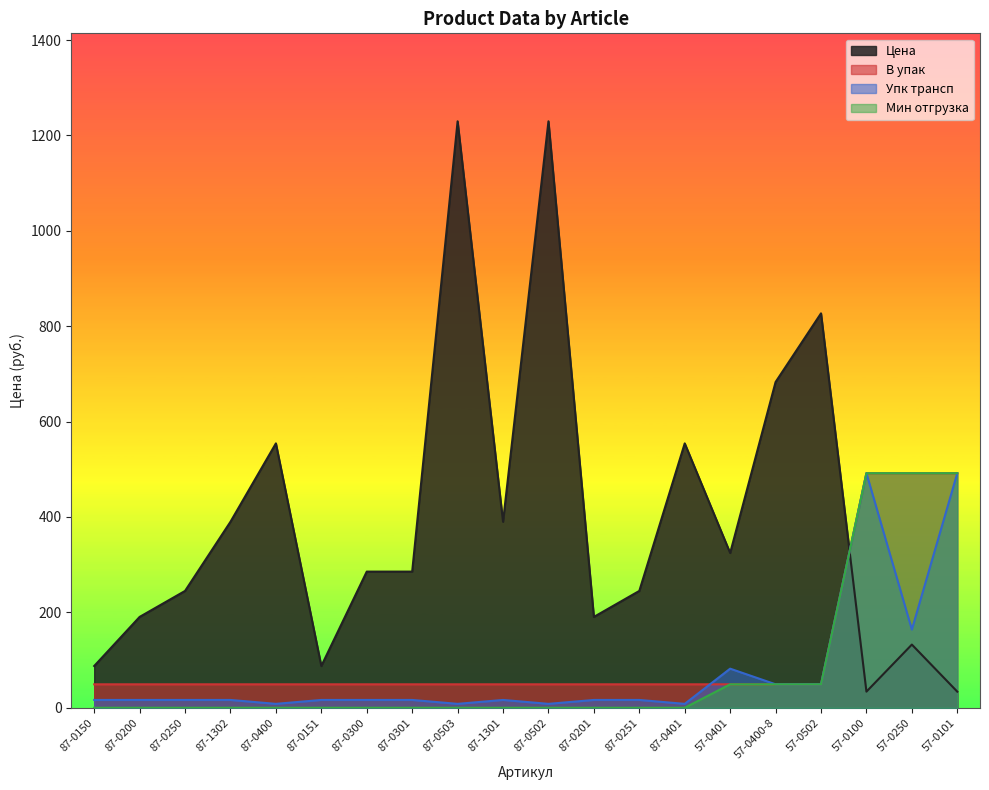

Where is Упк трансп nearest to the value 250?

57-0250